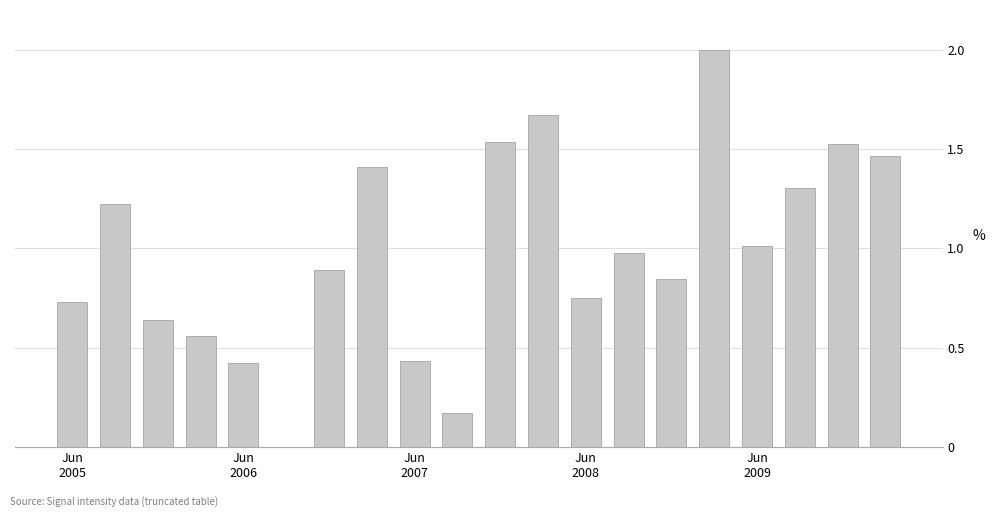

What is the maximum value shown in the chart?

2.0